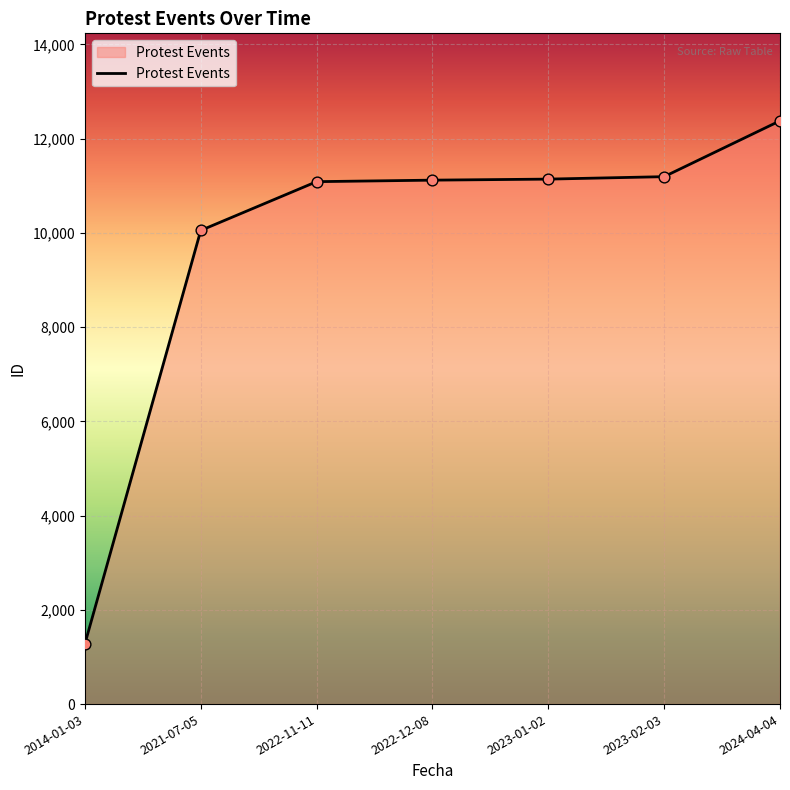

What is the ratio of the value at 2021-07-05 to the value at 2022-12-08?

0.9